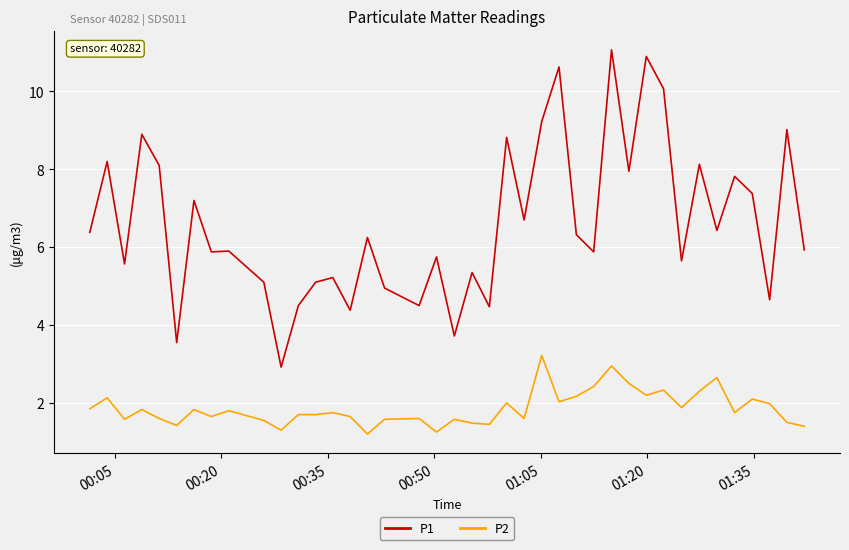

What are all the series names shown in the legend?

P1, P2